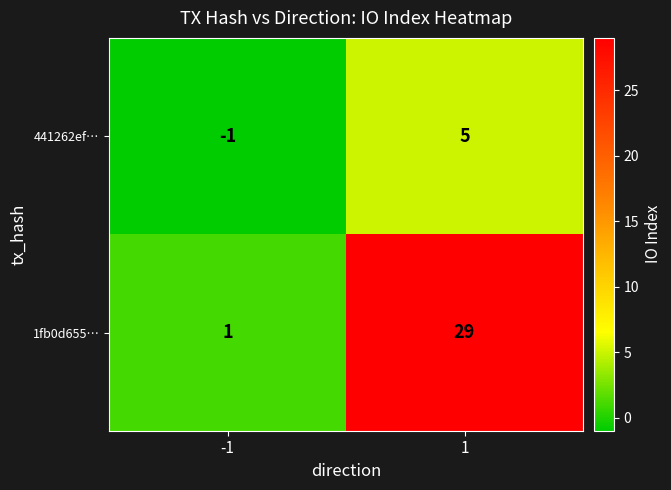

List the labels in order of 1fb0d655… value, largest first.

1, -1